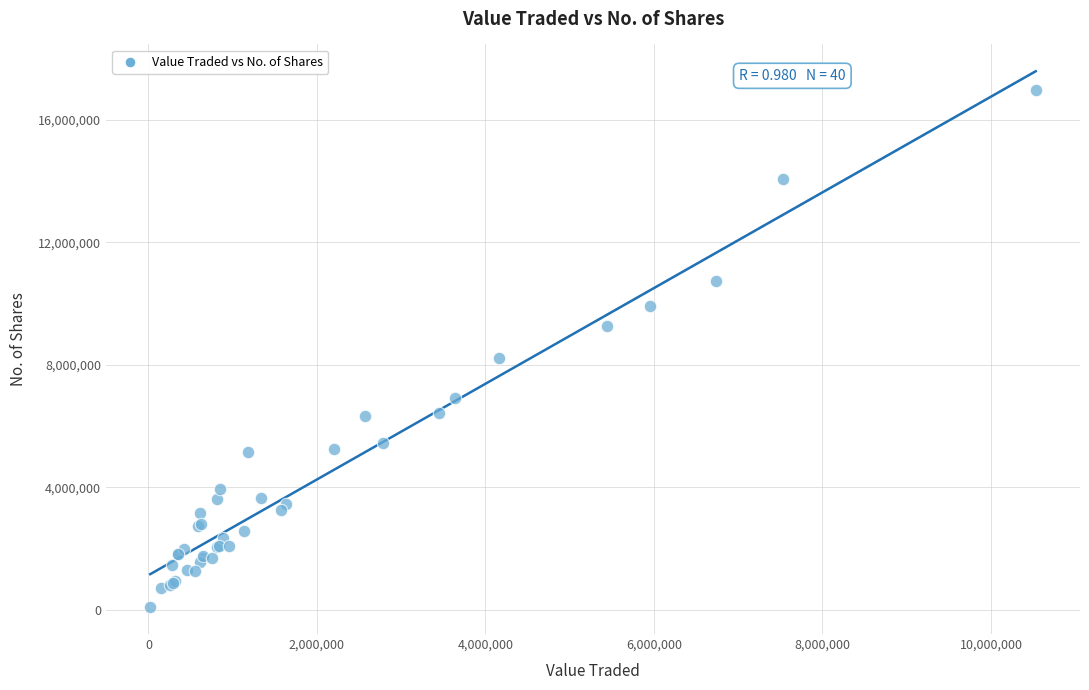

What Y value in the scatter plot is closest to 8537297?

8236487